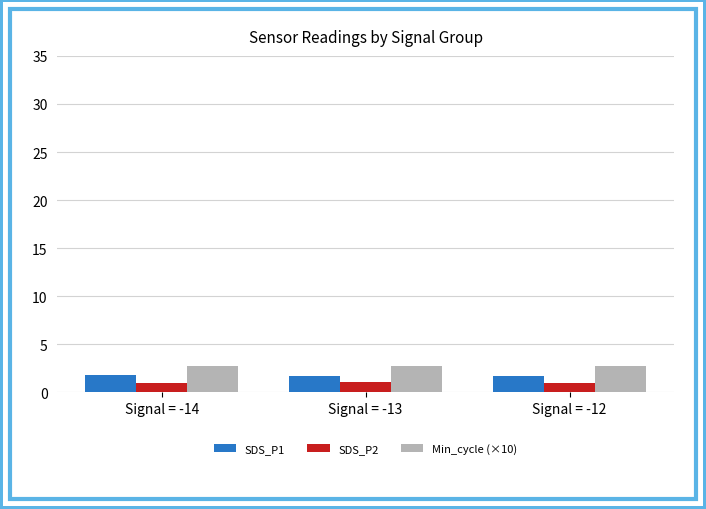

At how many categories does at least one series exceed 1?

3